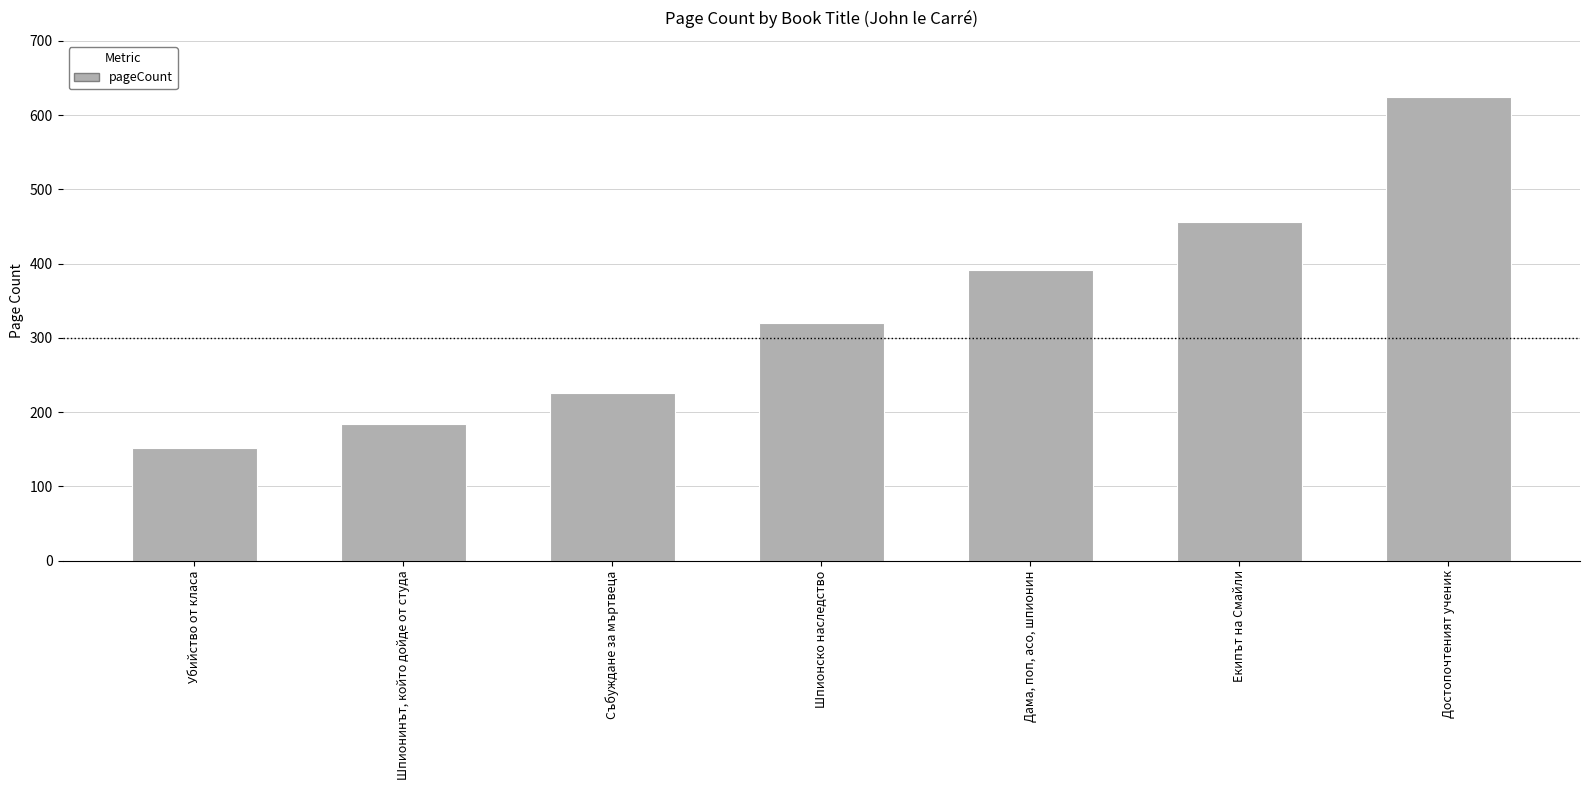

What is the value of the 1st bar from the left?

152